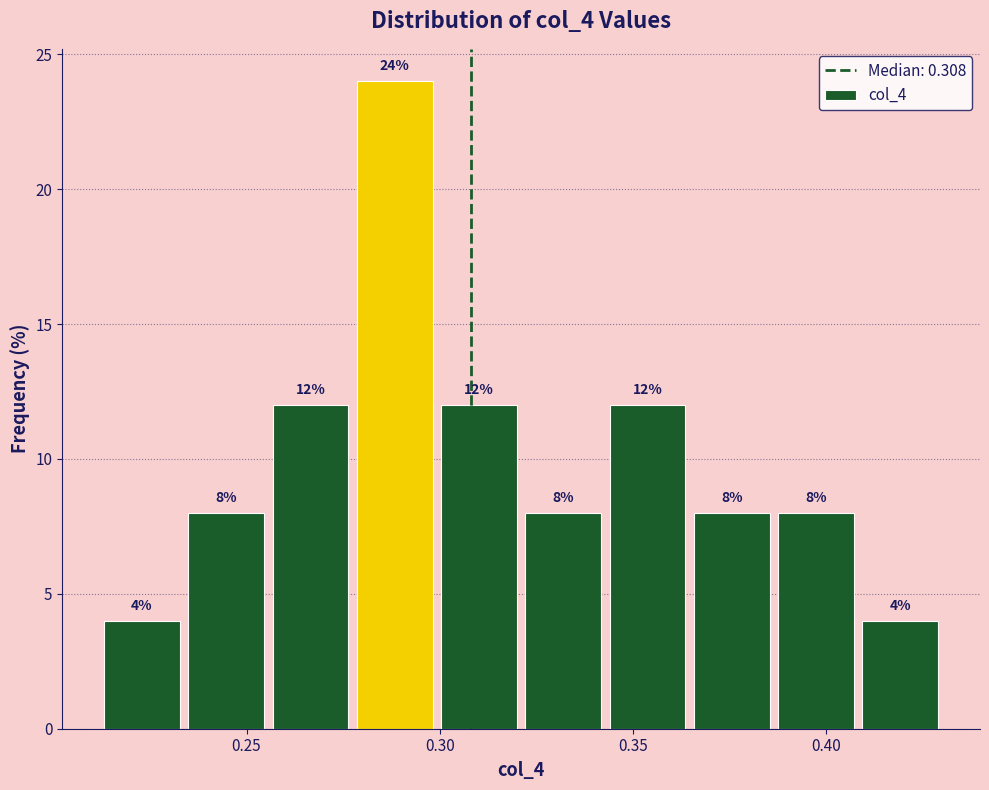

What is the height of the bar covering 0.410 to 0.430 on the x-axis? The bar edges are not printed on the chart, so give them approximately, as read against the axis.

4